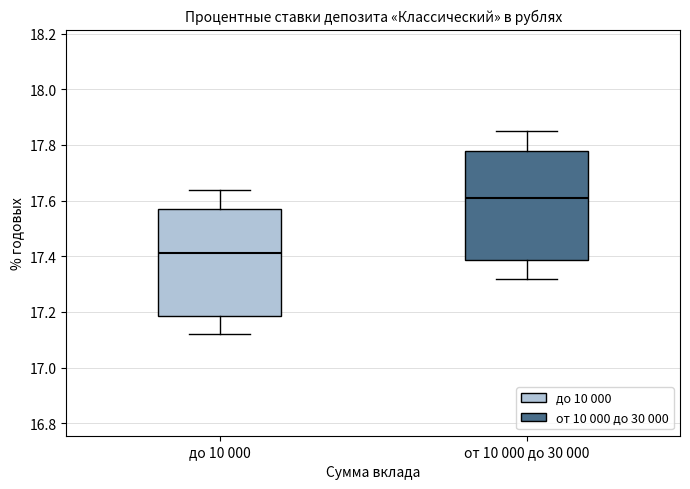

Which box has the highest median line?

от 10 000 до 30 000